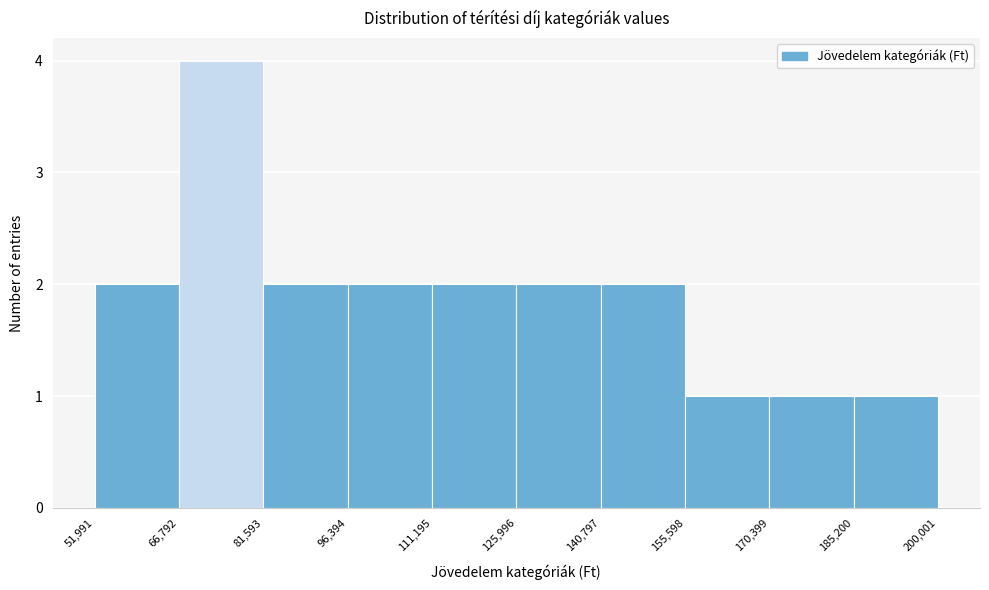

Reading left to right, list every bar in this chart as the range it spans on the x-axis followed by its height. The values are not printed on the chart, so give them approximately, as read against the axis.

51,991 to 66,792: 2
66,792 to 81,593: 4
81,593 to 96,394: 2
96,394 to 111,195: 2
111,195 to 125,996: 2
125,996 to 140,797: 2
140,797 to 155,598: 2
155,598 to 170,399: 1
170,399 to 185,200: 1
185,200 to 200,001: 1